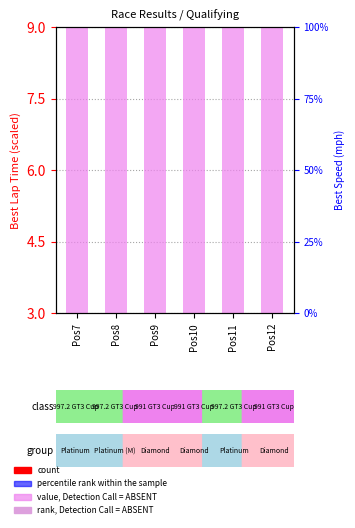

The percentile rank within the sample series shows 0.5 at Pos11. True or false?

True